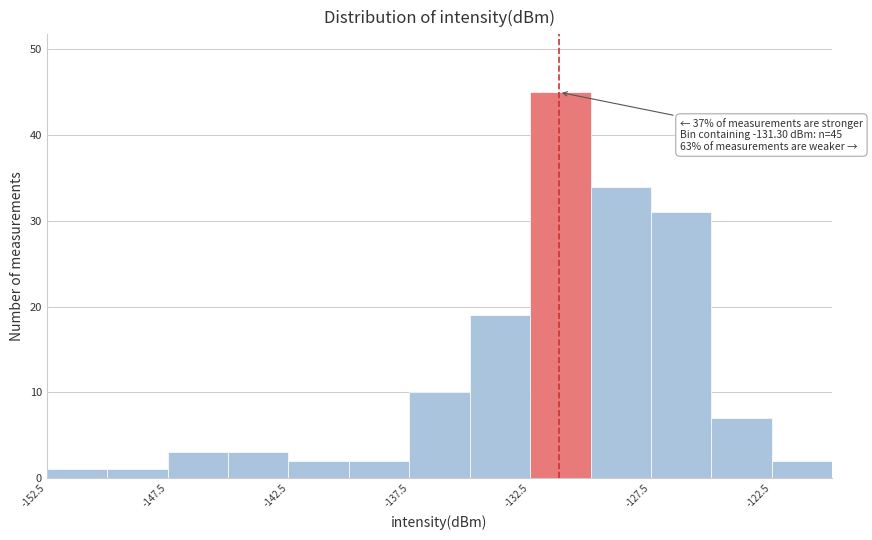

Over which range of the x-axis is the bar tallest?

-132.5 to -130.0